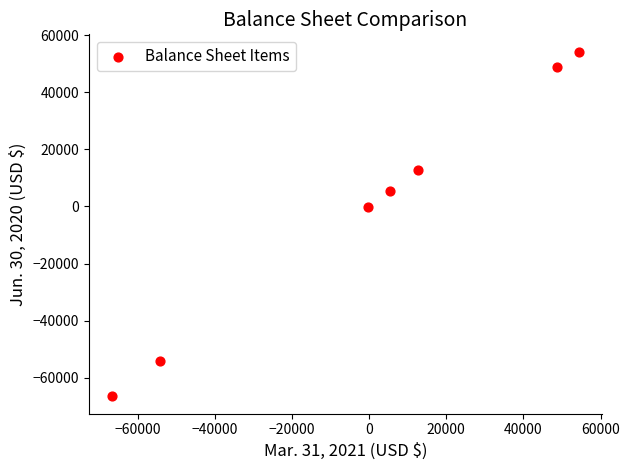

What is the range of Y values (max minus min)?

120758